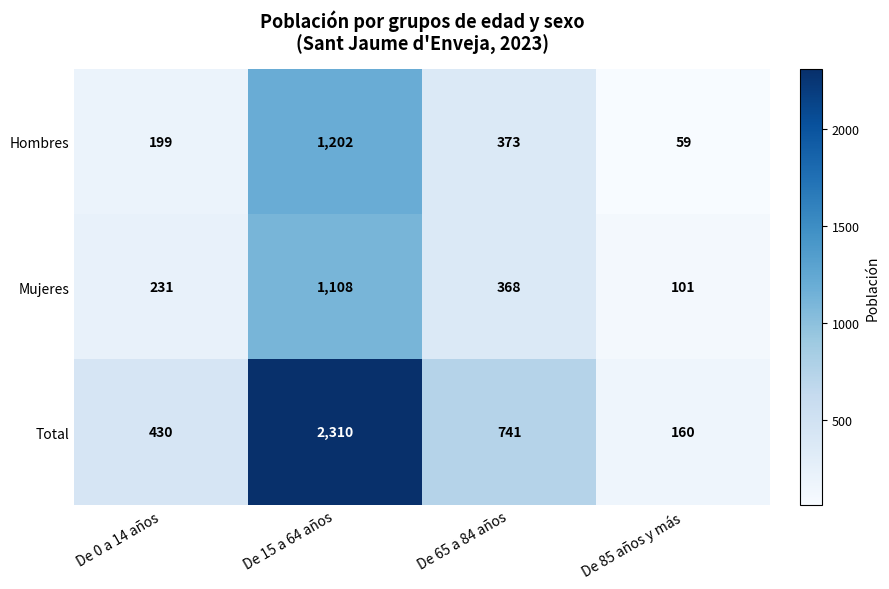

Is it true that Hombres equals 59 at De 85 años y más?

True